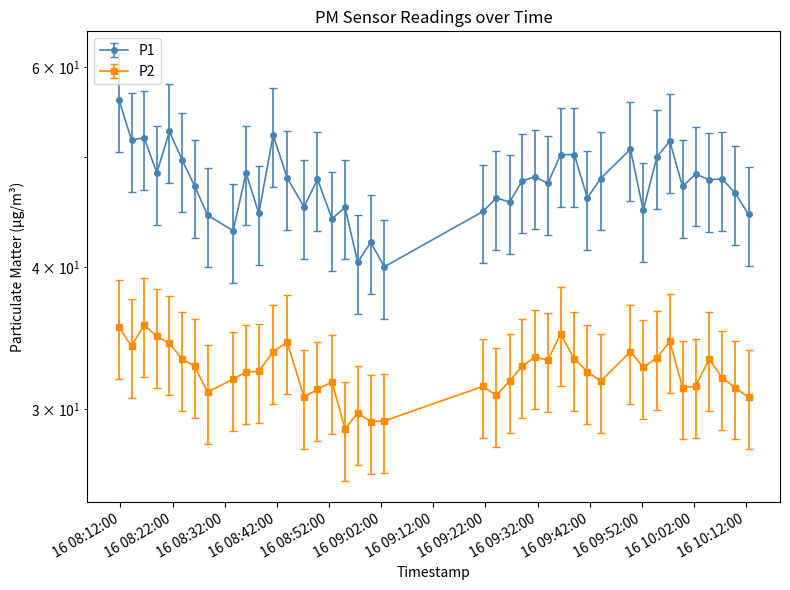

The value of P2 at 2022-10-16T08:33:37 is 52.2. True or false?

False